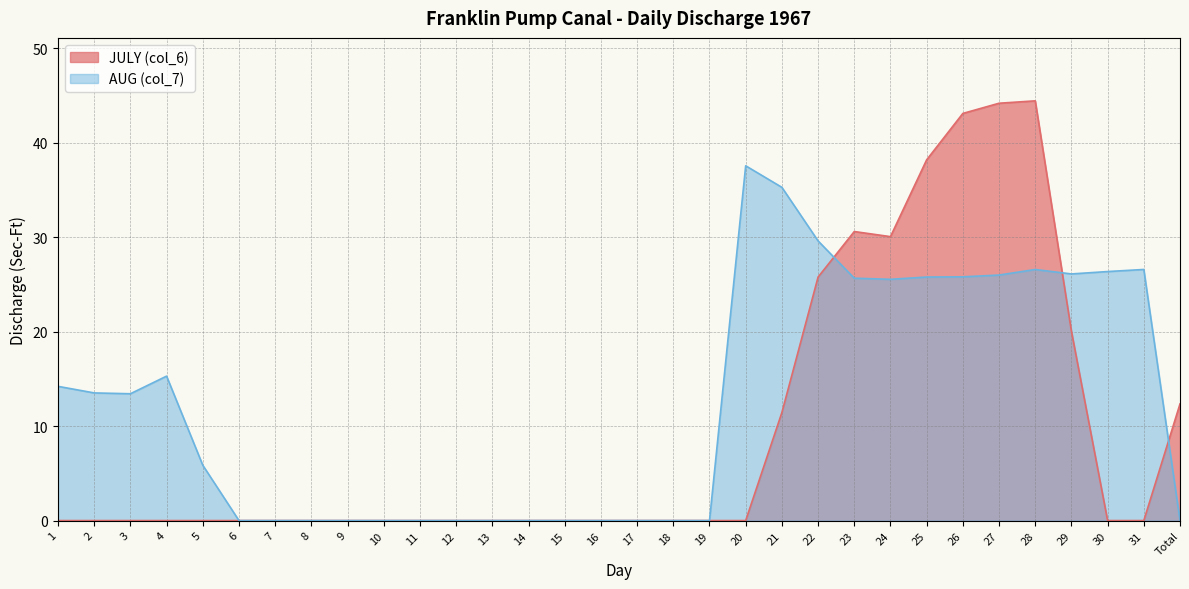

What is the value of the JULY (col_6) point at the 28th from the left?

44.4